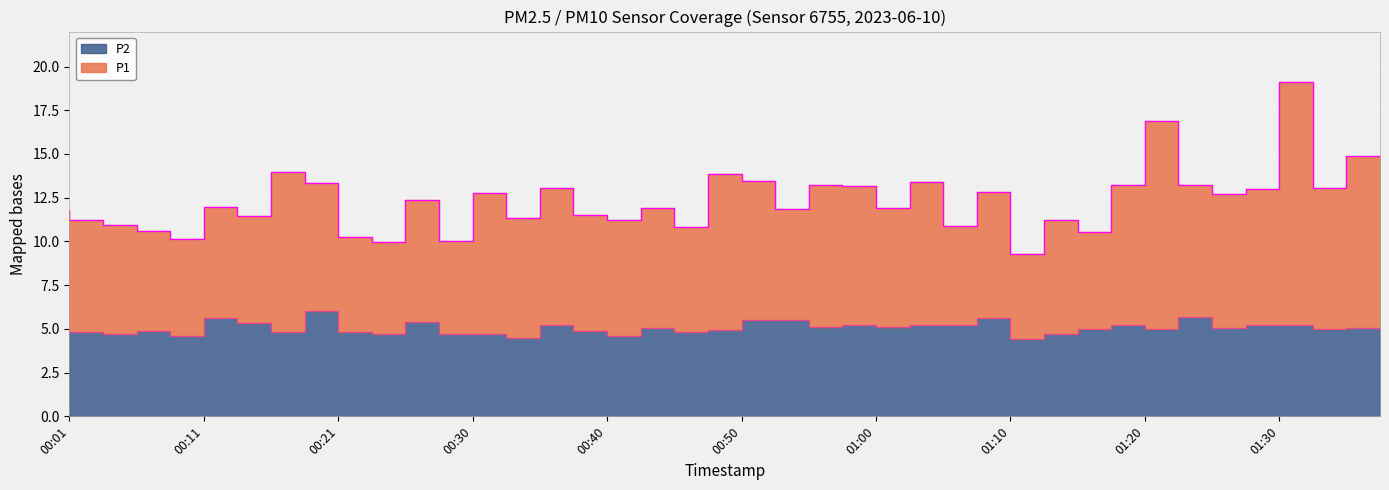

Reading left to right, transcribe all the data shown in this chart.

P1: 11.8	11.2	10.9	10.6	10.1	12.0	11.5	14.0	13.3	10.2	10.0	12.4	10.0	12.8	11.3	13.1	11.5	11.2	11.9	10.8	13.8	13.5	11.8	13.2	13.2	11.9	13.4	10.9	12.8	9.3	11.2	10.5	13.2	16.9	13.2	12.7	13.0	19.1	13.1	14.9
P2: 5.1	4.8	4.7	4.9	4.6	5.6	5.3	4.8	6.0	4.8	4.7	5.4	4.7	4.7	4.5	5.2	4.9	4.6	5.0	4.8	4.9	5.5	5.5	5.1	5.2	5.1	5.2	5.2	5.6	4.4	4.7	5.0	5.2	5.0	5.7	5.1	5.2	5.2	5.0	5.1